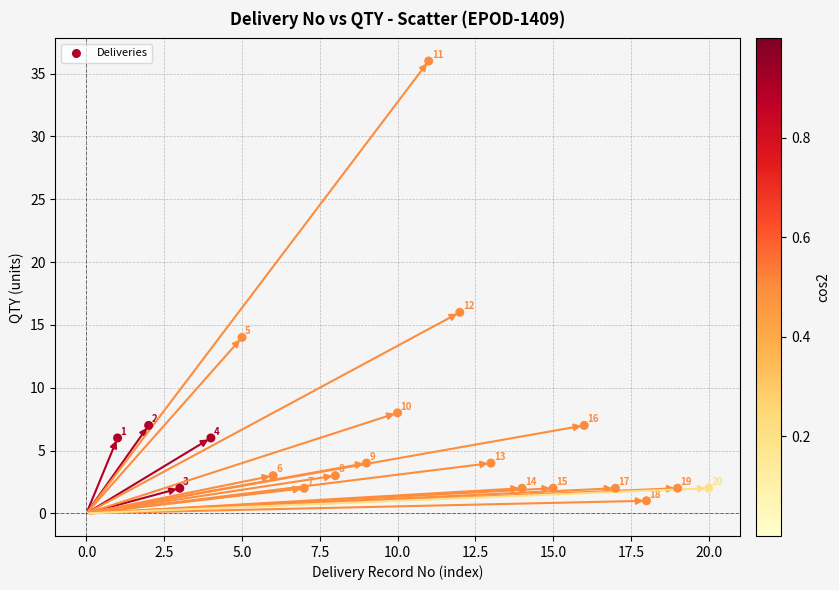

What Y value in the scatter plot is closest to 18?

16